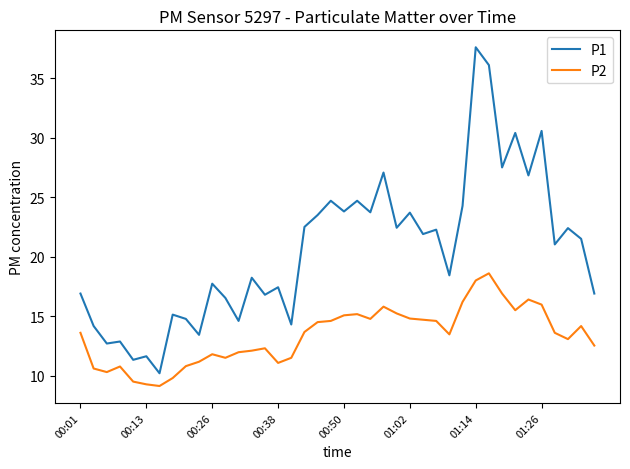

What is the highest value of the P2 series?

18.6